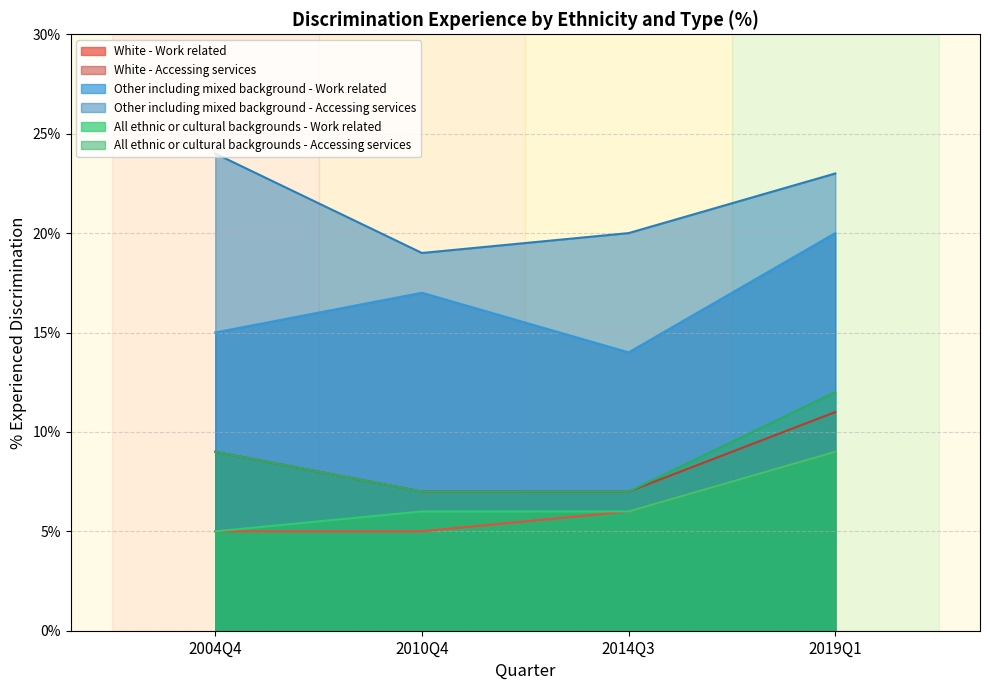

Reading left to right, transcribe all the data shown in this chart.

White - Work related: 2004Q4=5	2010Q4=5	2014Q3=6	2019Q1=9
White - Accessing services: 2004Q4=9	2010Q4=7	2014Q3=7	2019Q1=11
Other including mixed background - Work related: 2004Q4=15	2010Q4=17	2014Q3=14	2019Q1=20
Other including mixed background - Accessing services: 2004Q4=24	2010Q4=19	2014Q3=20	2019Q1=23
All ethnic or cultural backgrounds - Work related: 2004Q4=5	2010Q4=6	2014Q3=6	2019Q1=9
All ethnic or cultural backgrounds - Accessing services: 2004Q4=9	2010Q4=7	2014Q3=7	2019Q1=12